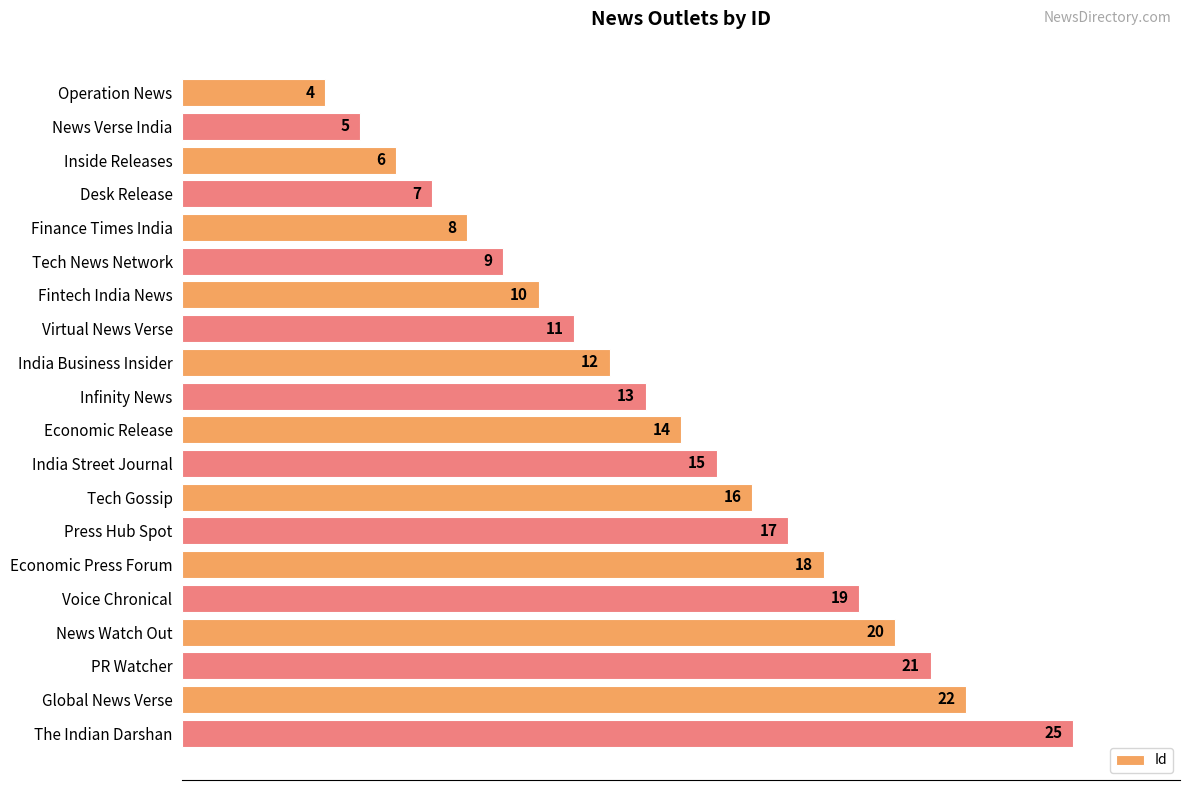

What is the sum of all values?

272